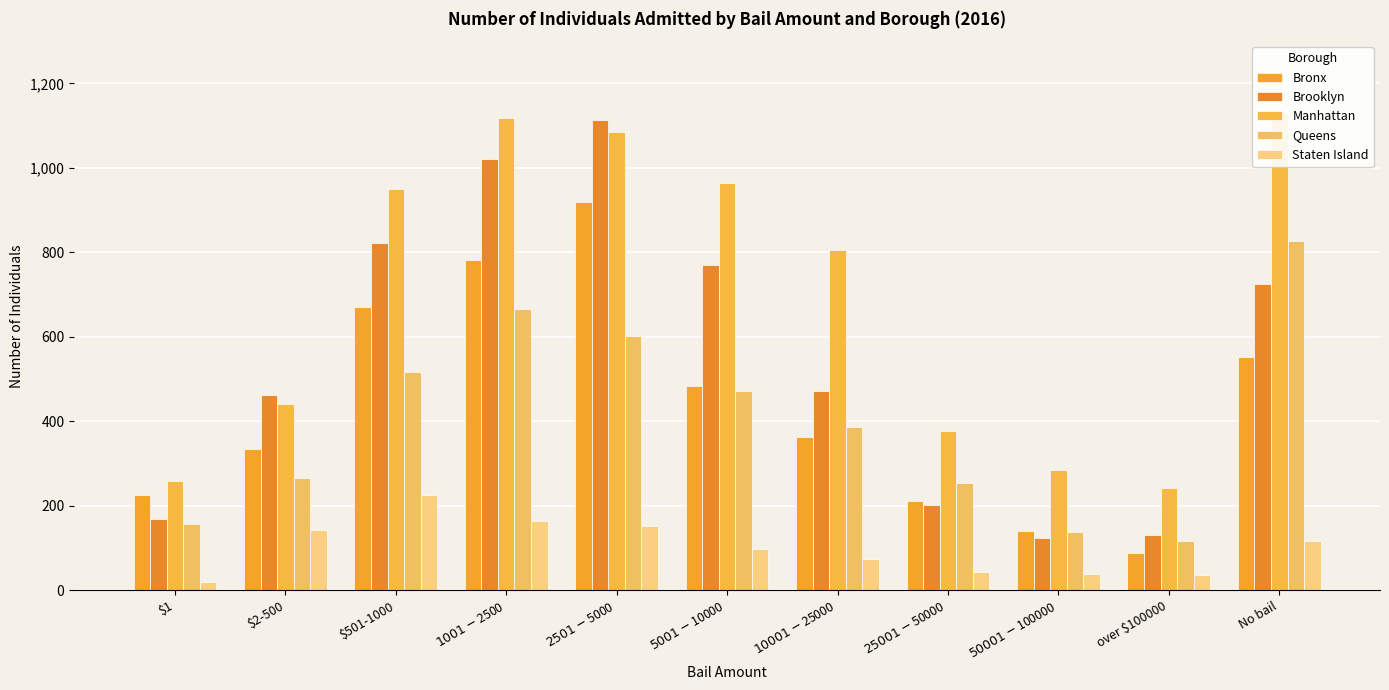

What is the spread (max minus min) of values at $1?

239